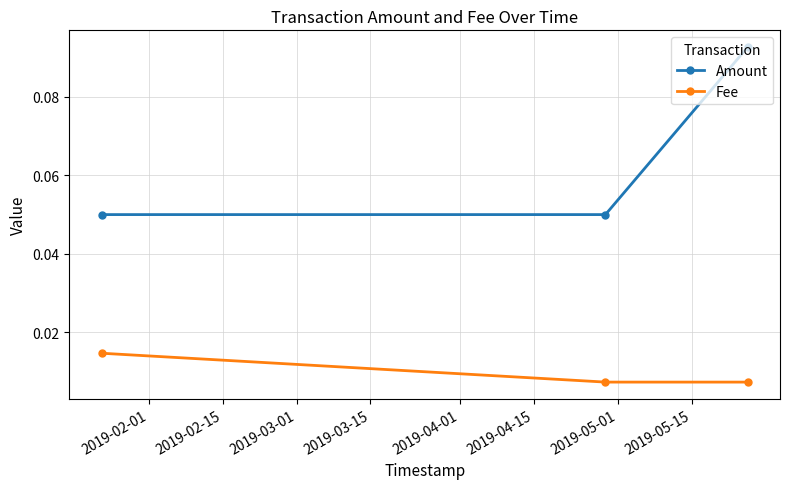

Which series has the largest range (max minus min)?

Amount